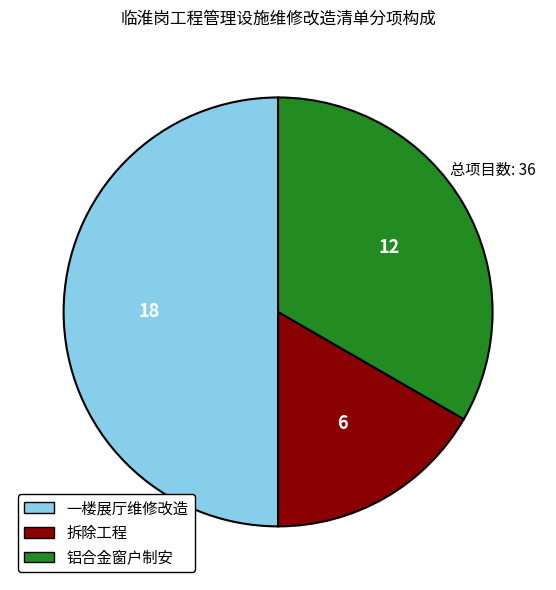

Which has a higher value, 拆除工程 or 一楼展厅维修改造?

一楼展厅维修改造